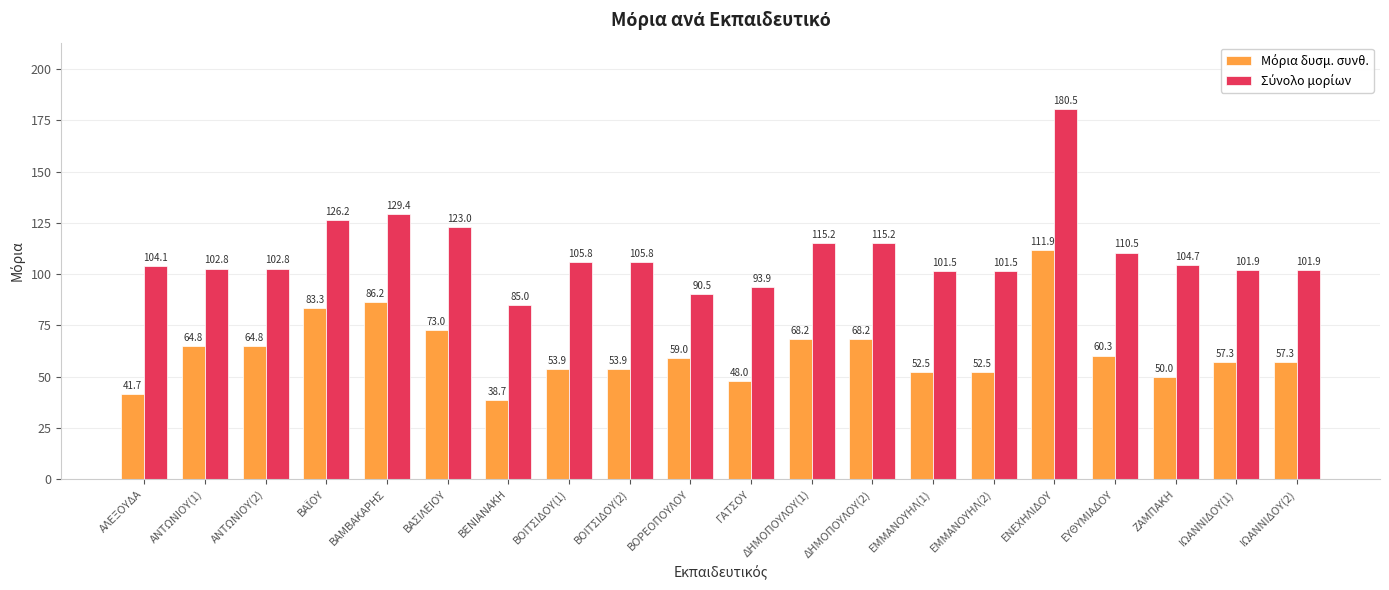

What is the smallest value displayed?

38.7